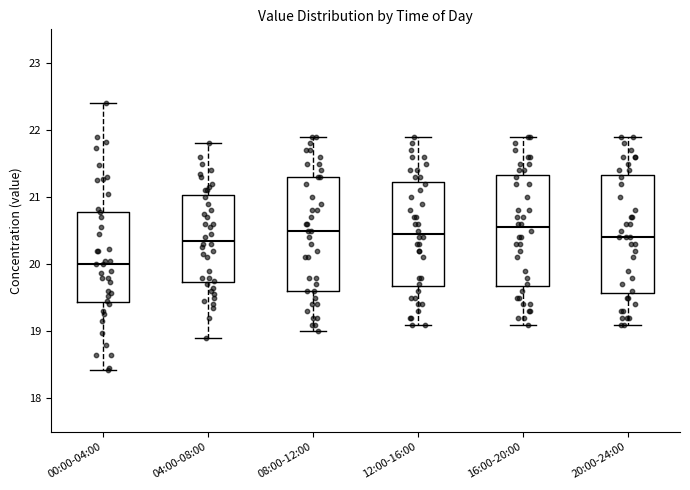

Reading left to right, transcribe this box plot: for each box, give where its median line is, the range the box spans, and where its two whiskers end, as read against the y-axis. The values are not printed on the chart, so give them approximately, as read against the axis.

00:00-04:00: median 20.0, box 19.4 to 20.8, whiskers 18.4 to 22.4
04:00-08:00: median 20.4, box 19.7 to 21.0, whiskers 18.9 to 21.8
08:00-12:00: median 20.5, box 19.6 to 21.3, whiskers 19.0 to 21.9
12:00-16:00: median 20.5, box 19.7 to 21.2, whiskers 19.1 to 21.9
16:00-20:00: median 20.6, box 19.7 to 21.3, whiskers 19.1 to 21.9
20:00-24:00: median 20.4, box 19.6 to 21.3, whiskers 19.1 to 21.9